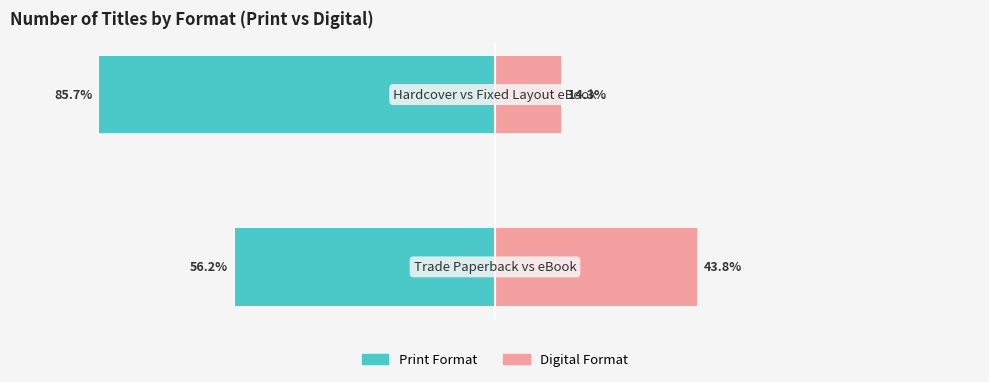

How many groups of bars are there?

2